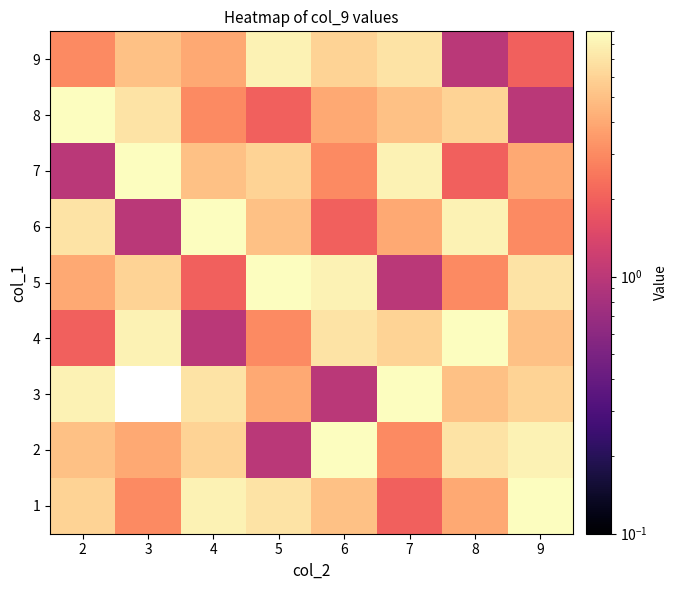

What is the difference between the maximum and minimum values in the 4 series?

8.0